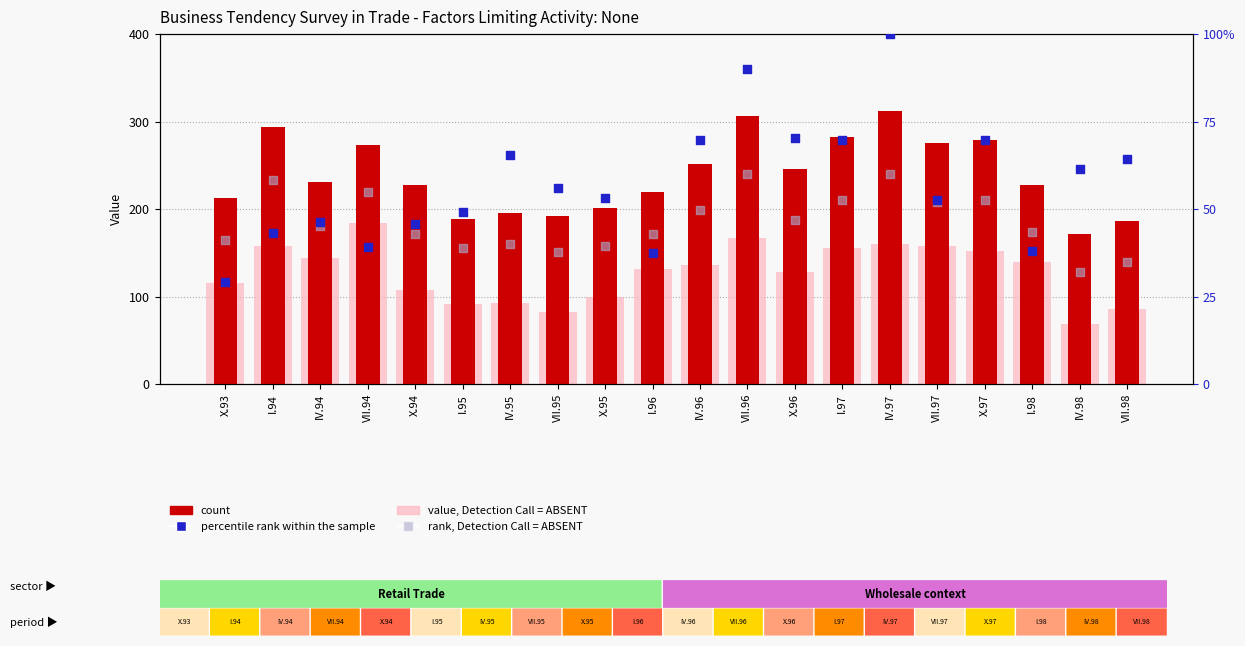

At how many categories does at least one series exceed 63?

20